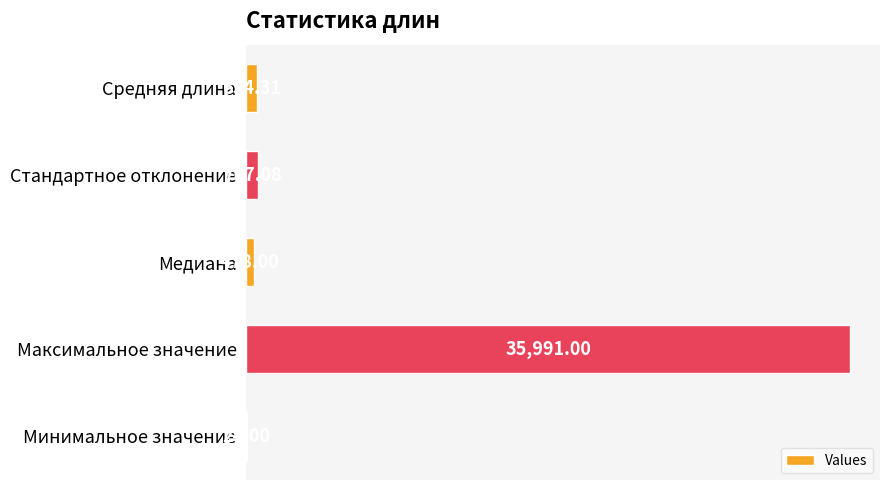

What is the change in value from Медиана to Минимальное значение?

-454.0